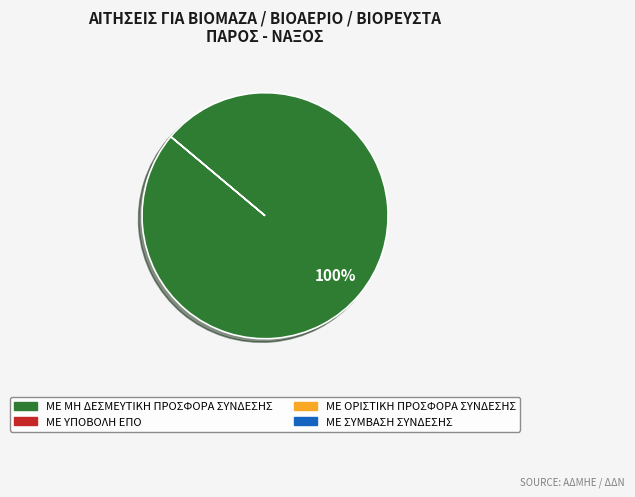

Is there any slice that represents more than half of the pie?

Yes